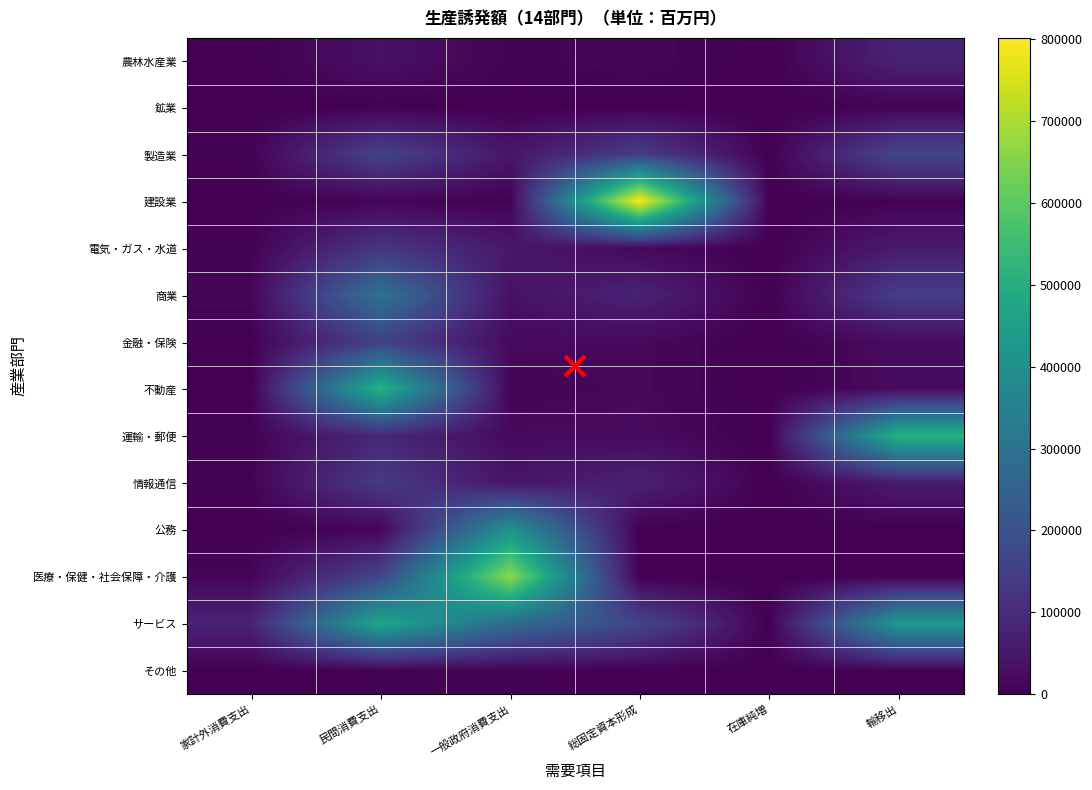

Rank the series by their maximum value, from highest to lowest.

建設業, 医療・保健・社会保障・介護, 運輸・郵便, 不動産, サービス, 公務, 商業, 製造業, 金融・保険, 情報通信, 電気・ガス・水道, 農林水産業, 鉱業, その他